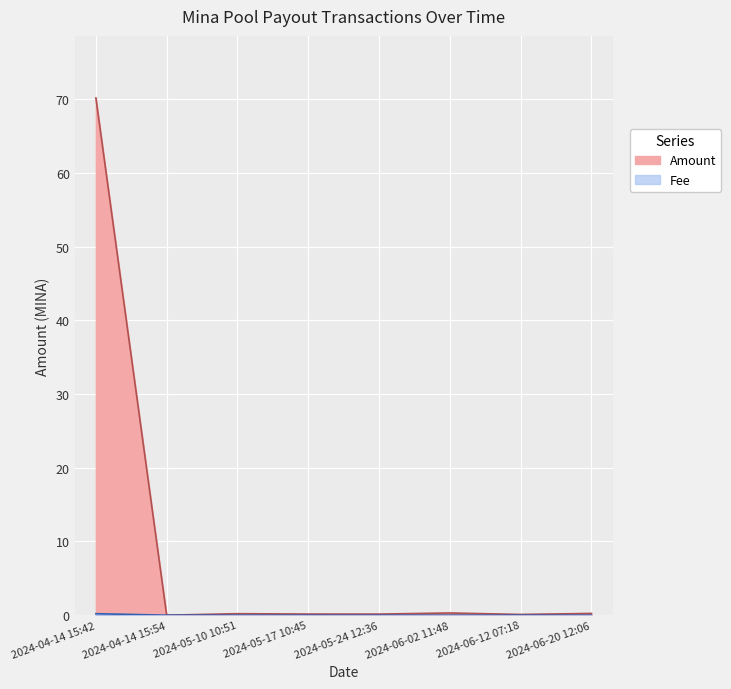

How many lines are shown in the chart?

2